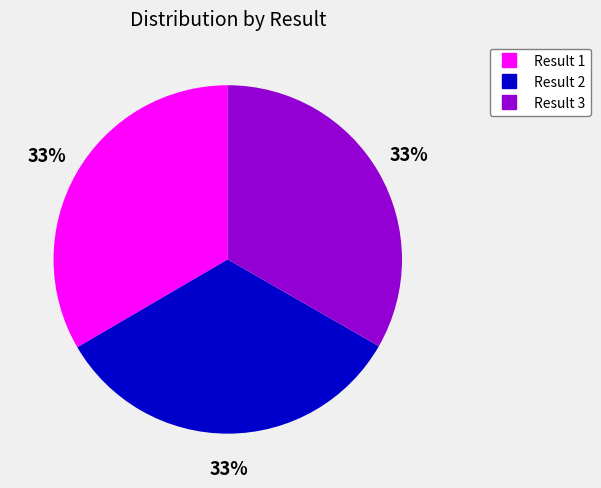

Is there a majority slice in this chart?

No